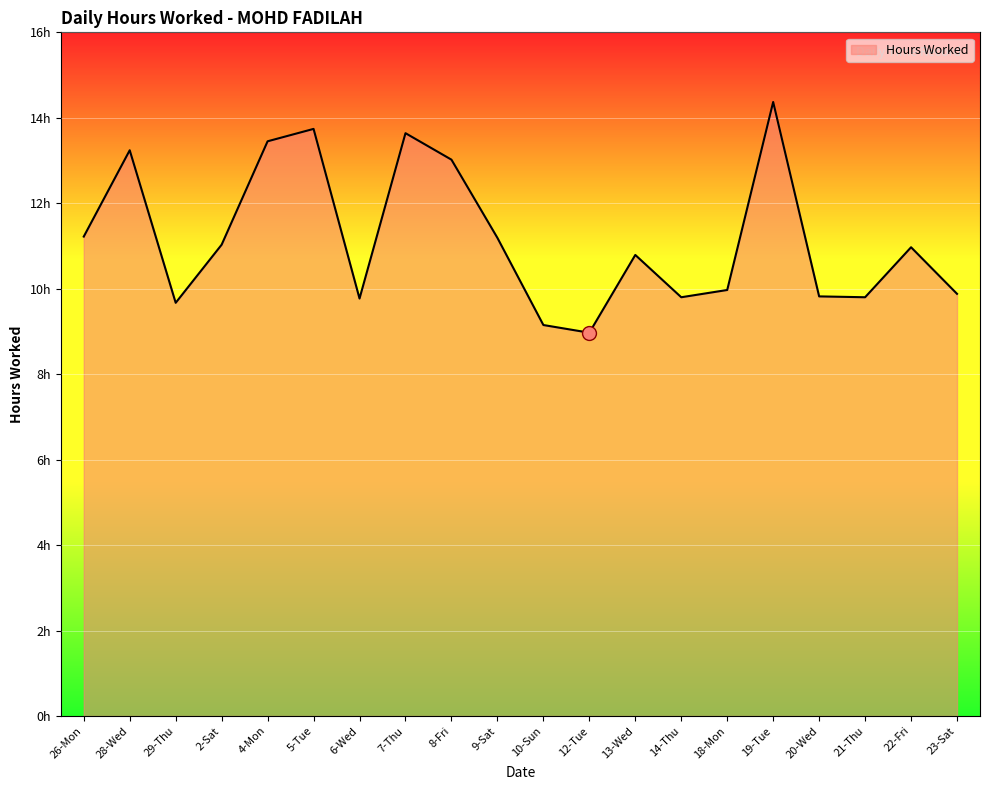

What is the maximum value shown in the chart?

14.4